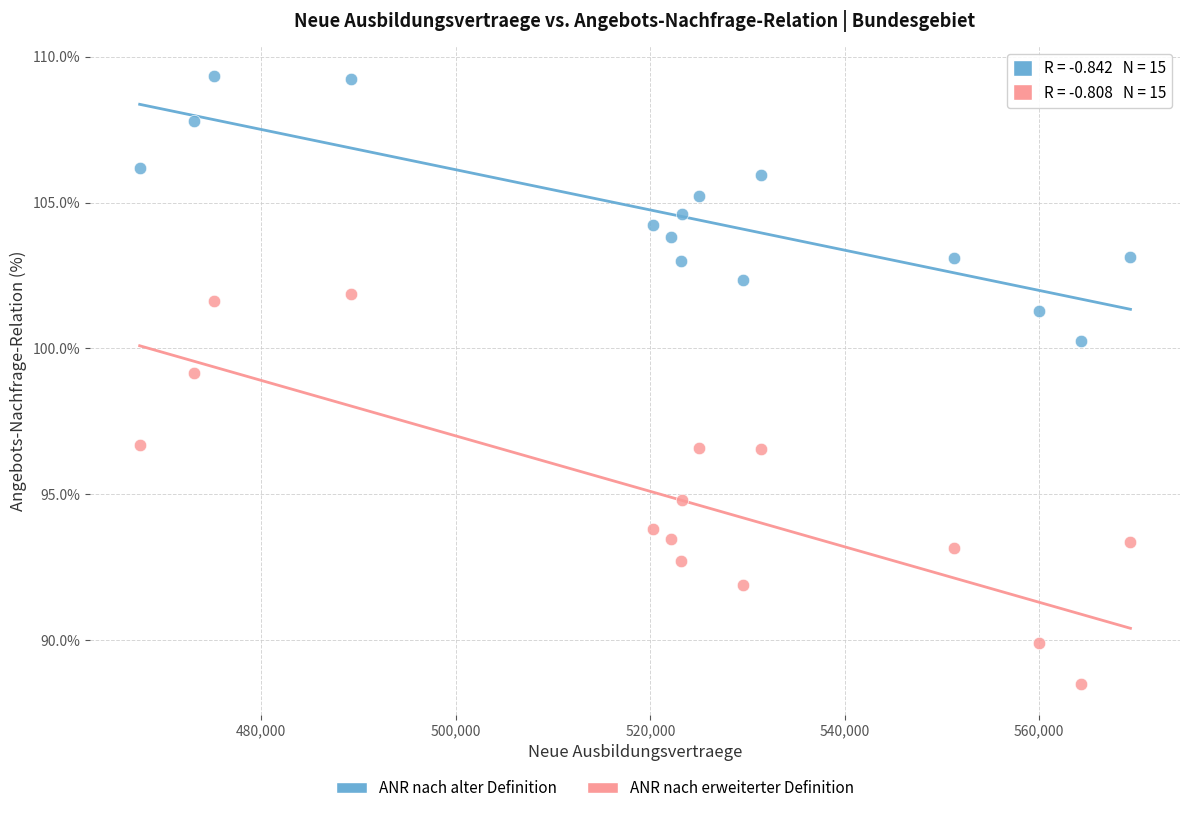

Which series reaches the maximum Y coordinate?

ANR nach alter Definition